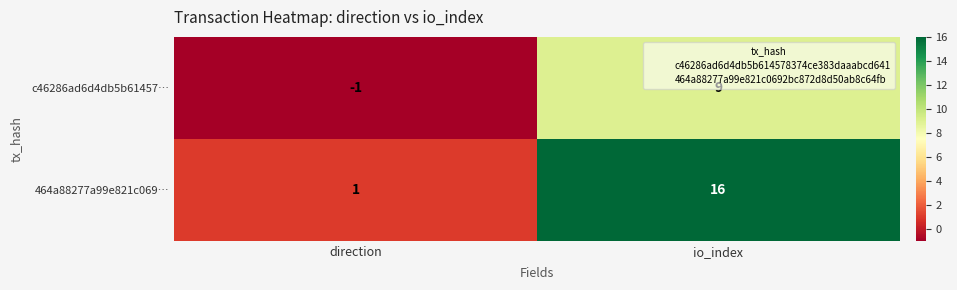

The c46286ad6d4db5b61457… series shows -1 at direction. True or false?

True